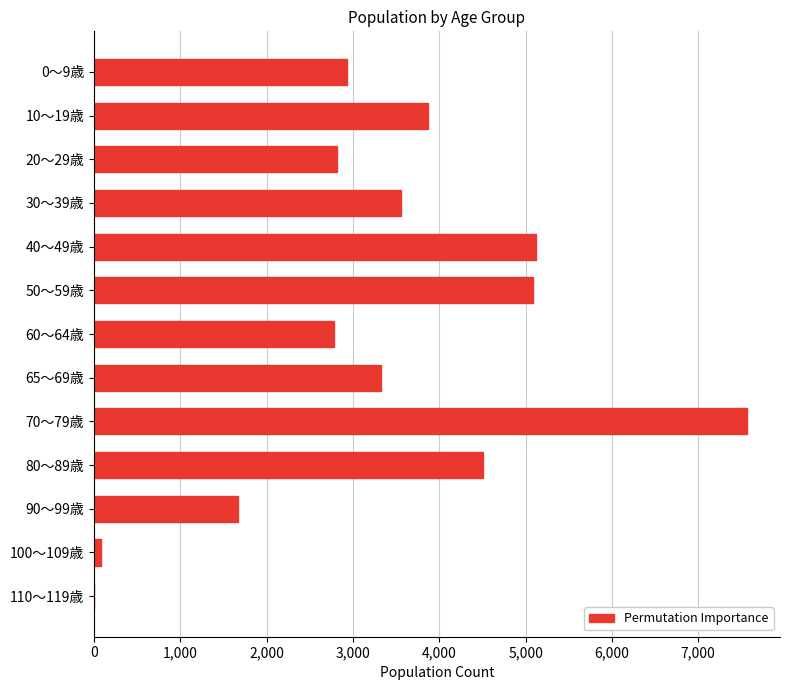

What is the sum of all values?

43327